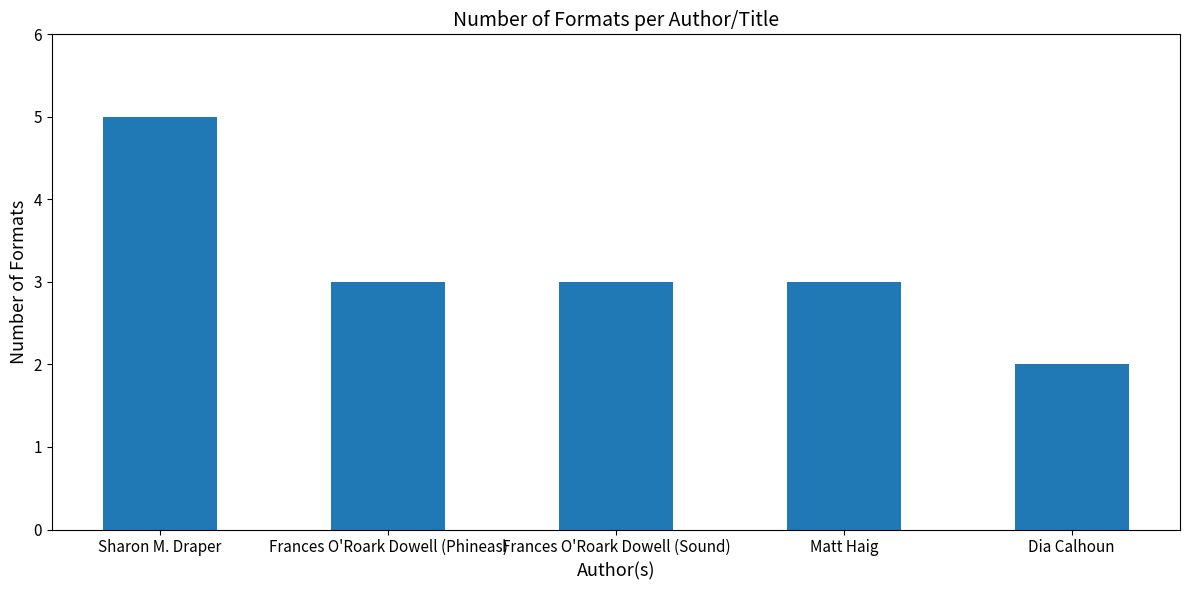

What is the label of the 2nd bar from the left?

Frances O'Roark Dowell (Phineas)